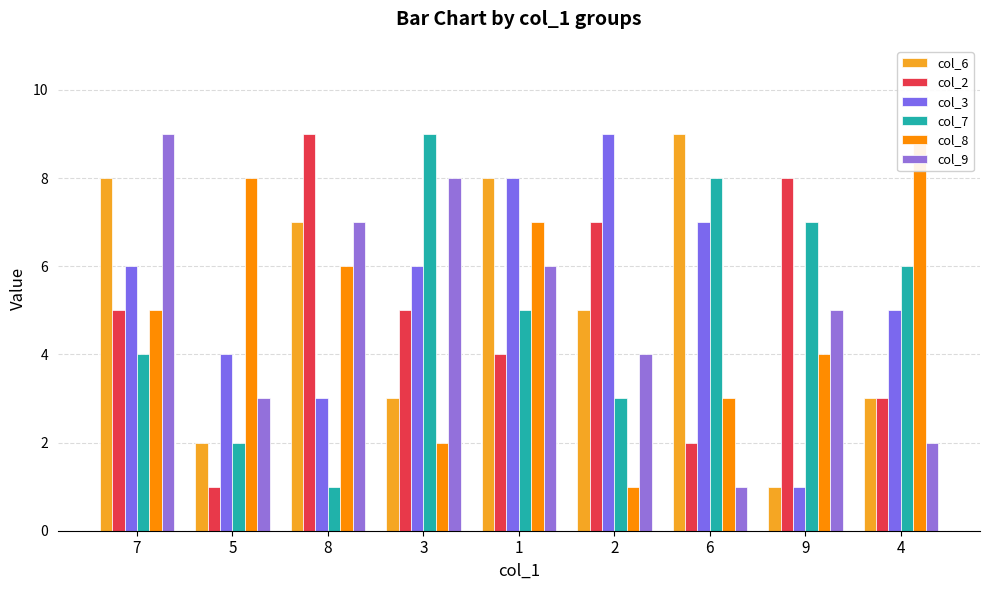

What is the label of the 7th bar from the left?

6